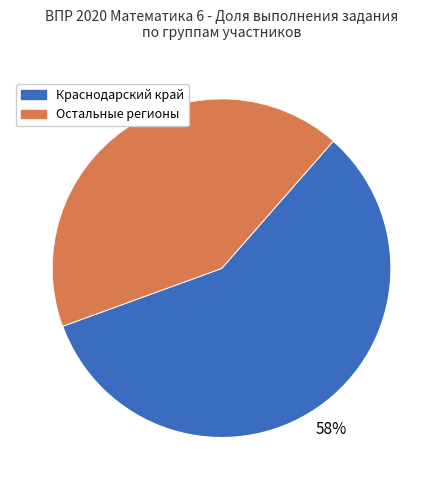

Is there any slice that represents more than half of the pie?

Yes